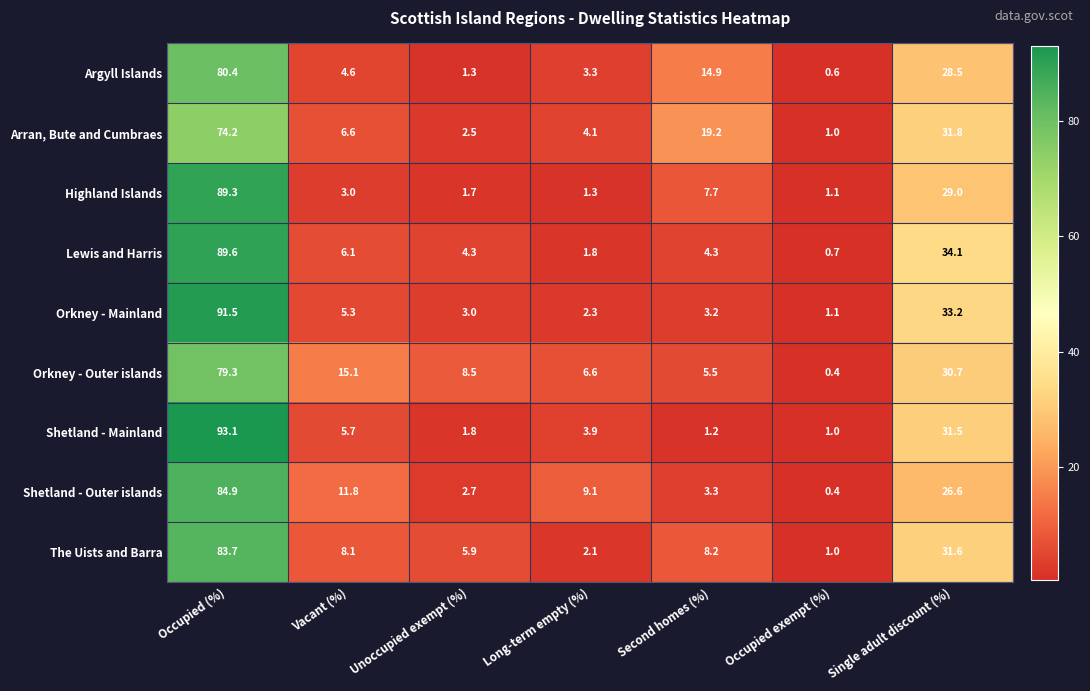

What is the sum of all The Uists and Barra values?

140.6